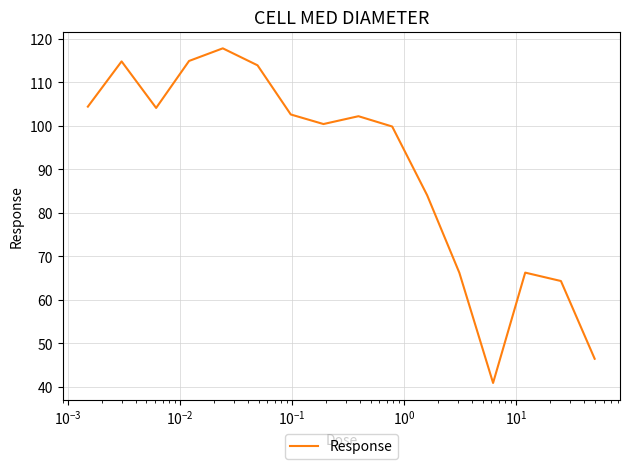

How many lines are shown in the chart?

1